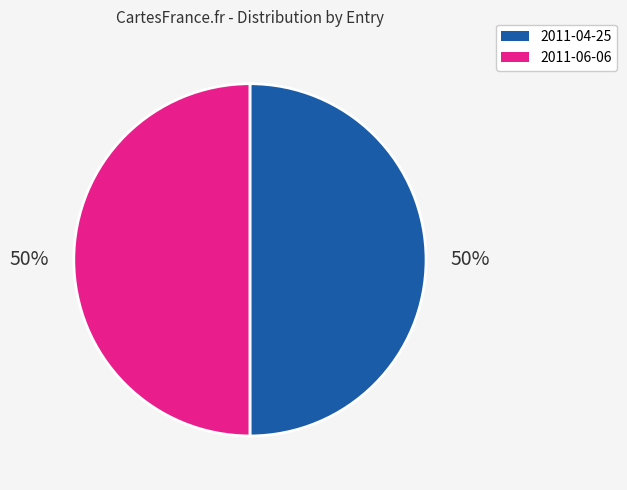

Count the number of slices in the pie.

2